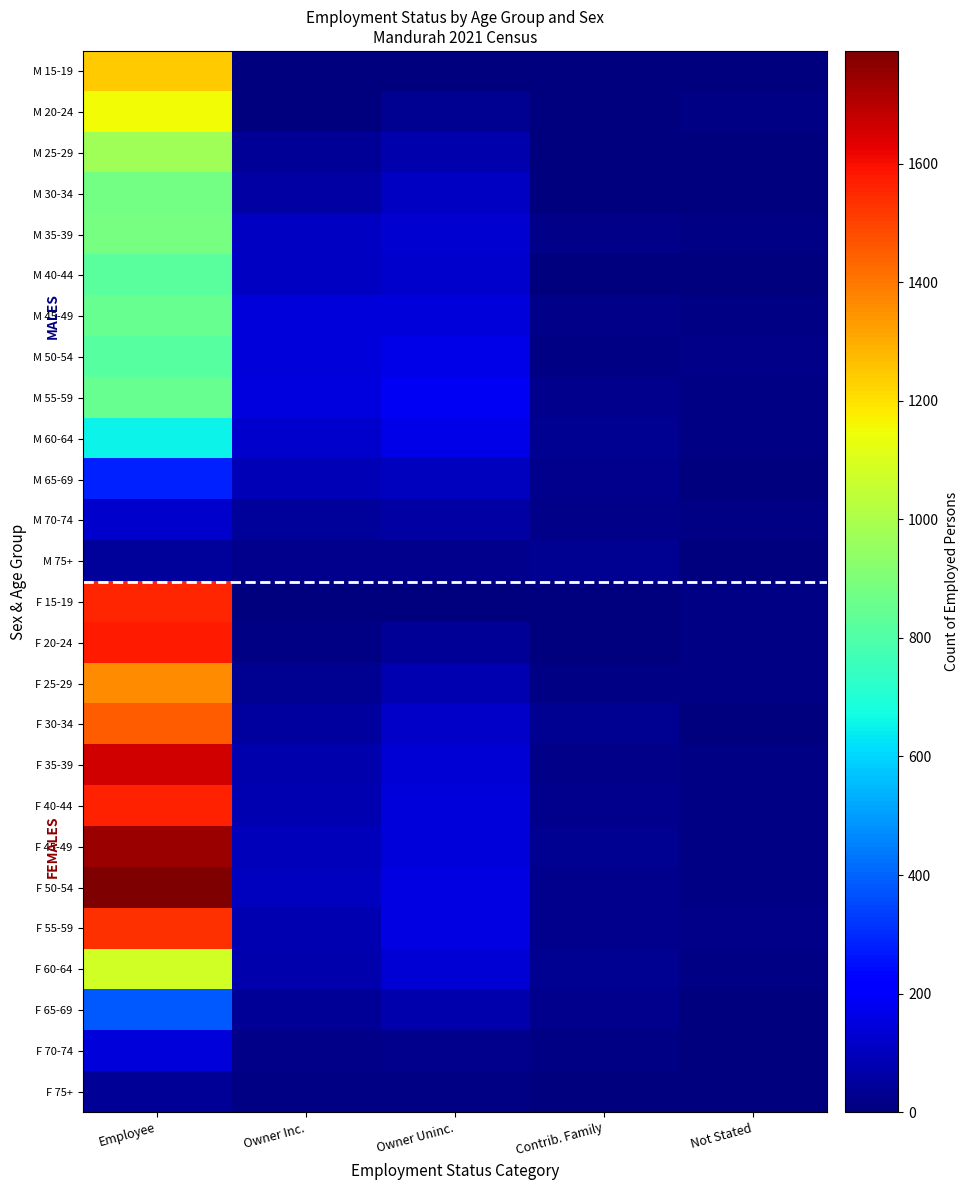

Reading right to left, extract all data points from this chart.

M 15-19: Not Stated=5	Contrib. Family=6	Owner Uninc.=6	Owner Inc.=0	Employee=1243
M 20-24: Not Stated=7	Contrib. Family=3	Owner Uninc.=33	Owner Inc.=6	Employee=1150
M 25-29: Not Stated=5	Contrib. Family=4	Owner Uninc.=70	Owner Inc.=35	Employee=978
M 30-34: Not Stated=5	Contrib. Family=6	Owner Uninc.=106	Owner Inc.=60	Employee=875
M 35-39: Not Stated=8	Contrib. Family=17	Owner Uninc.=131	Owner Inc.=107	Employee=882
M 40-44: Not Stated=4	Contrib. Family=5	Owner Uninc.=119	Owner Inc.=108	Employee=825
M 45-49: Not Stated=7	Contrib. Family=19	Owner Uninc.=146	Owner Inc.=145	Employee=847
M 50-54: Not Stated=18	Contrib. Family=9	Owner Uninc.=165	Owner Inc.=141	Employee=817
M 55-59: Not Stated=8	Contrib. Family=26	Owner Uninc.=182	Owner Inc.=151	Employee=852
M 60-64: Not Stated=13	Contrib. Family=31	Owner Uninc.=163	Owner Inc.=119	Employee=656
M 65-69: Not Stated=3	Contrib. Family=22	Owner Uninc.=102	Owner Inc.=84	Employee=281
M 70-74: Not Stated=10	Contrib. Family=20	Owner Uninc.=56	Owner Inc.=47	Employee=119
M 75+: Not Stated=3	Contrib. Family=29	Owner Uninc.=27	Owner Inc.=22	Employee=44
F 15-19: Not Stated=11	Contrib. Family=0	Owner Uninc.=3	Owner Inc.=0	Employee=1555
F 20-24: Not Stated=9	Contrib. Family=0	Owner Uninc.=36	Owner Inc.=8	Employee=1574
F 25-29: Not Stated=11	Contrib. Family=13	Owner Uninc.=80	Owner Inc.=31	Employee=1362
F 30-34: Not Stated=5	Contrib. Family=29	Owner Uninc.=116	Owner Inc.=55	Employee=1451
F 35-39: Not Stated=9	Contrib. Family=15	Owner Uninc.=137	Owner Inc.=76	Employee=1663
F 40-44: Not Stated=10	Contrib. Family=26	Owner Uninc.=140	Owner Inc.=77	Employee=1566
F 45-49: Not Stated=13	Contrib. Family=33	Owner Uninc.=141	Owner Inc.=94	Employee=1745
F 50-54: Not Stated=9	Contrib. Family=27	Owner Uninc.=155	Owner Inc.=101	Employee=1790
F 55-59: Not Stated=18	Contrib. Family=23	Owner Uninc.=157	Owner Inc.=83	Employee=1536
F 60-64: Not Stated=10	Contrib. Family=29	Owner Uninc.=135	Owner Inc.=74	Employee=1079
F 65-69: Not Stated=0	Contrib. Family=25	Owner Uninc.=70	Owner Inc.=35	Employee=381
F 70-74: Not Stated=3	Contrib. Family=8	Owner Uninc.=27	Owner Inc.=14	Employee=141
F 75+: Not Stated=3	Contrib. Family=5	Owner Uninc.=9	Owner Inc.=7	Employee=39